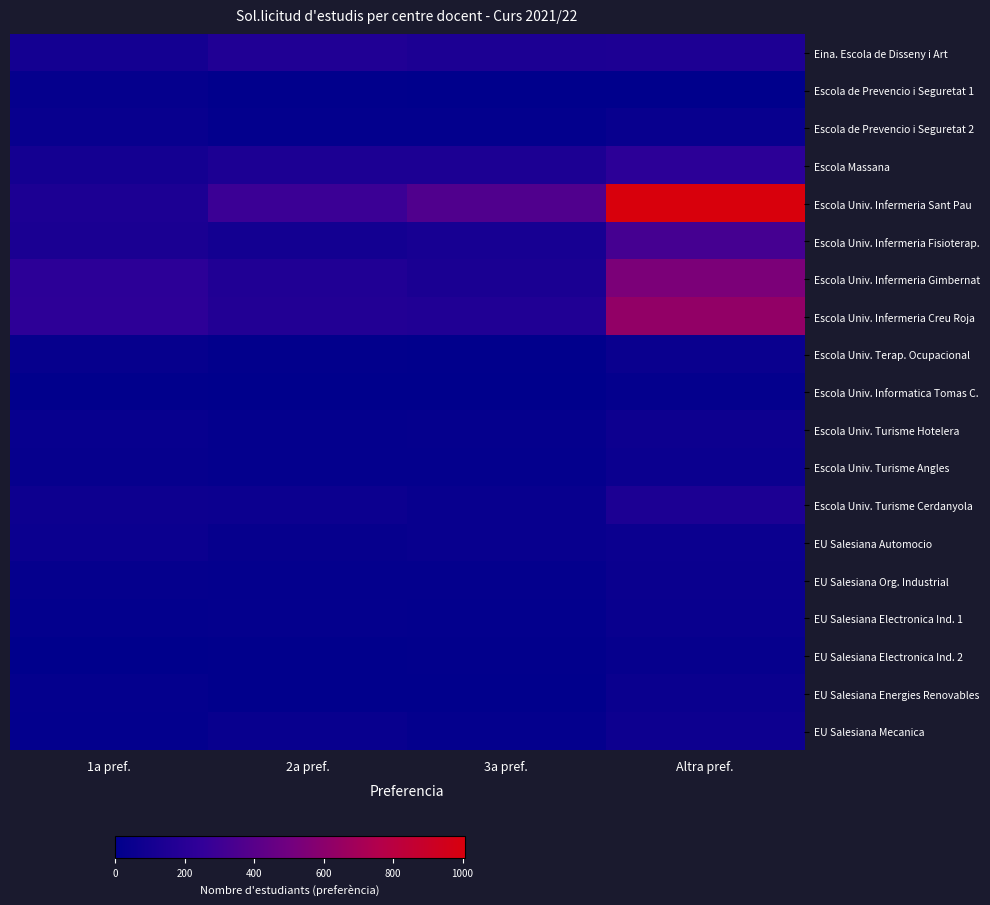

Reading left to right, list all the values displayed in this chart.

Eina. Escola de Disseny i Art: 1a pref.=101	2a pref.=158	3a pref.=138	Altra pref.=148
Escola de Prevencio i Seguretat 1: 1a pref.=28	2a pref.=10	3a pref.=4	Altra pref.=4
Escola de Prevencio i Seguretat 2: 1a pref.=47	2a pref.=18	3a pref.=16	Altra pref.=45
Escola Massana: 1a pref.=99	2a pref.=145	3a pref.=141	Altra pref.=219
Escola Univ. Infermeria Sant Pau: 1a pref.=140	2a pref.=286	3a pref.=367	Altra pref.=1007
Escola Univ. Infermeria Fisioterap.: 1a pref.=133	2a pref.=96	3a pref.=115	Altra pref.=325
Escola Univ. Infermeria Gimbernat: 1a pref.=219	2a pref.=160	3a pref.=131	Altra pref.=538
Escola Univ. Infermeria Creu Roja: 1a pref.=226	2a pref.=171	3a pref.=162	Altra pref.=629
Escola Univ. Terap. Ocupacional: 1a pref.=32	2a pref.=15	3a pref.=9	Altra pref.=55
Escola Univ. Informatica Tomas C.: 1a pref.=8	2a pref.=2	3a pref.=3	Altra pref.=26
Escola Univ. Turisme Hotelera: 1a pref.=39	2a pref.=23	3a pref.=29	Altra pref.=67
Escola Univ. Turisme Angles: 1a pref.=32	2a pref.=23	3a pref.=20	Altra pref.=58
Escola Univ. Turisme Cerdanyola: 1a pref.=68	2a pref.=65	3a pref.=45	Altra pref.=144
EU Salesiana Automocio: 1a pref.=58	2a pref.=34	3a pref.=40	Altra pref.=59
EU Salesiana Org. Industrial: 1a pref.=31	2a pref.=20	3a pref.=23	Altra pref.=53
EU Salesiana Electronica Ind. 1: 1a pref.=17	2a pref.=27	3a pref.=19	Altra pref.=51
EU Salesiana Electronica Ind. 2: 1a pref.=5	2a pref.=10	3a pref.=12	Altra pref.=32
EU Salesiana Energies Renovables: 1a pref.=21	2a pref.=10	3a pref.=11	Altra pref.=54
EU Salesiana Mecanica: 1a pref.=19	2a pref.=46	3a pref.=25	Altra pref.=69